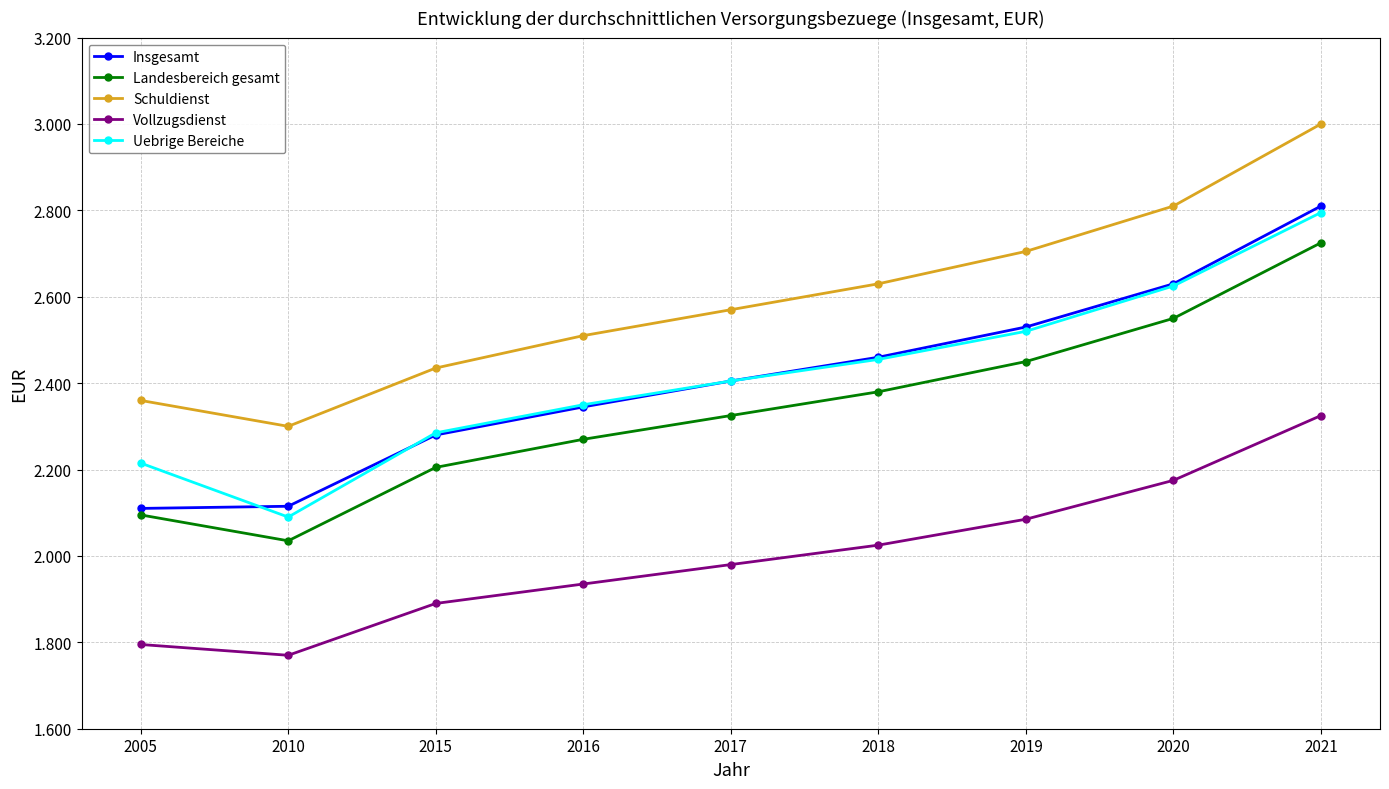

What is the lowest value of the Landesbereich gesamt series?

2035